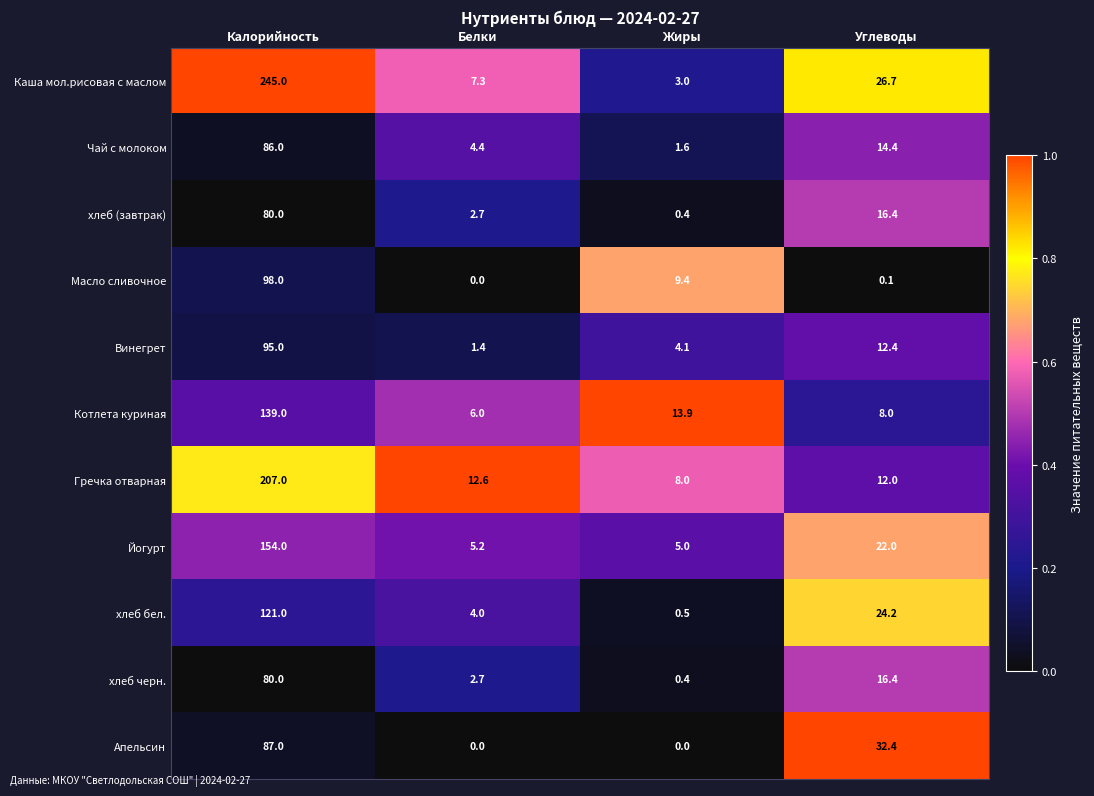

What is the difference between the maximum and minimum values in the хлеб бел. series?

120.5